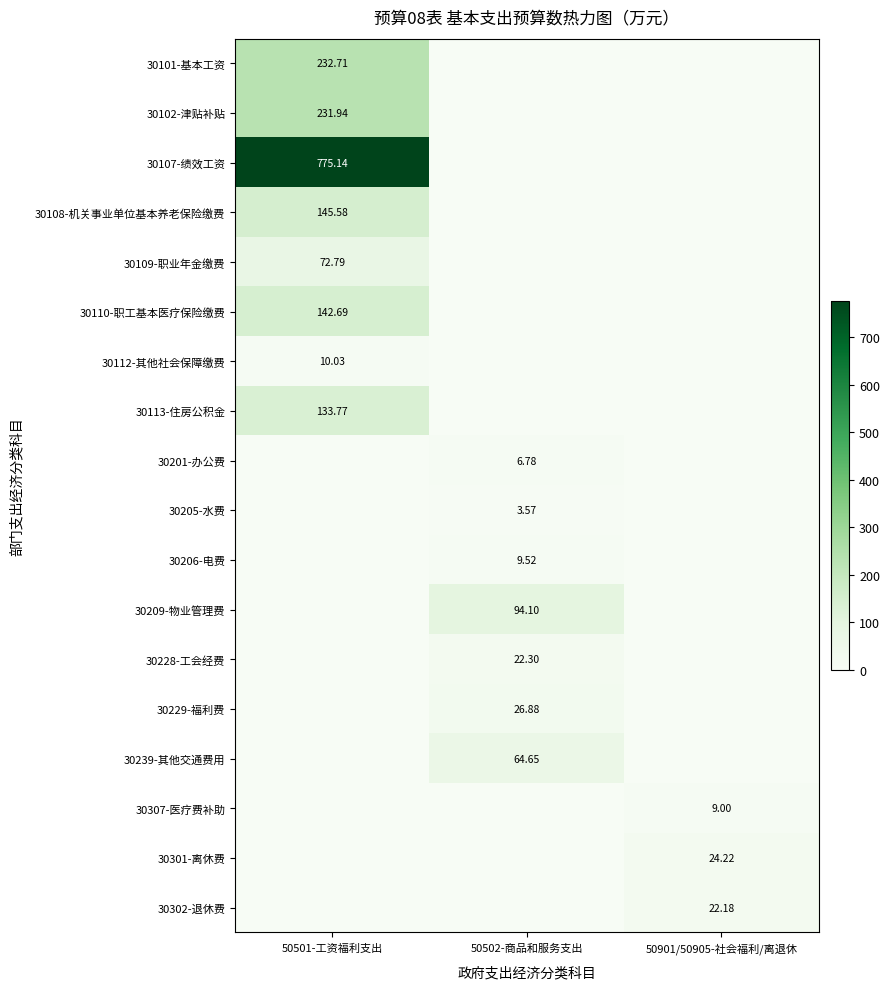

Is the value of 30209-物业管理费 at 50502-商品和服务支出 greater than the value of 30206-电费 at 50502-商品和服务支出?

Yes